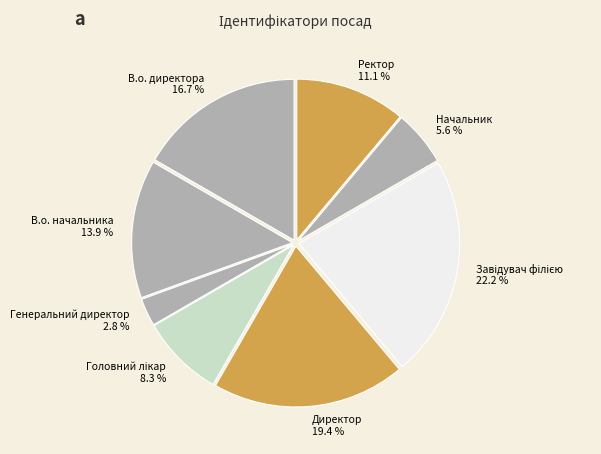

How much of the chart is everything except Начальник?

94.4%